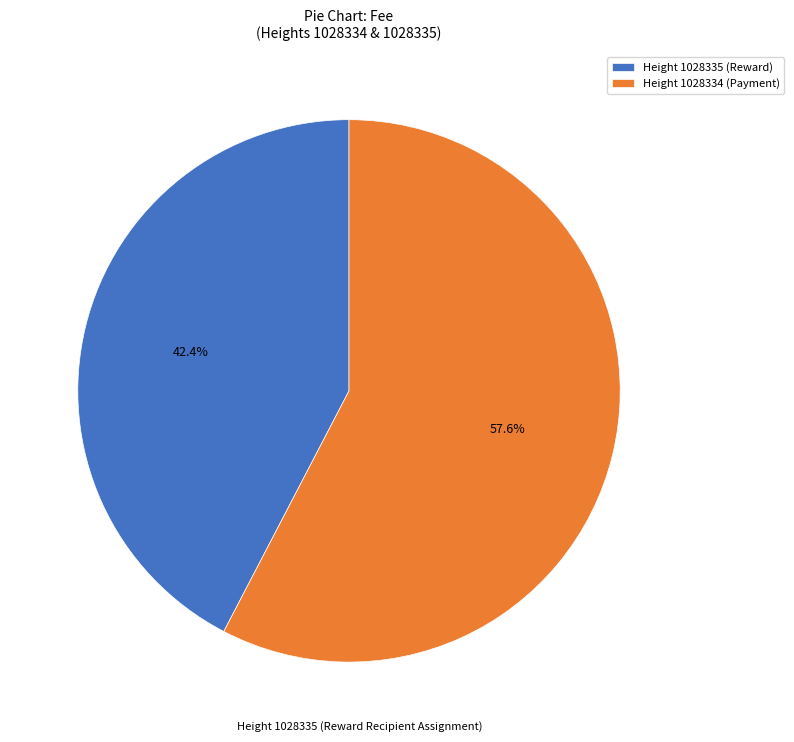

Rank the categories by value from lowest to highest.

Height 1028335 (Reward), Height 1028334 (Payment)